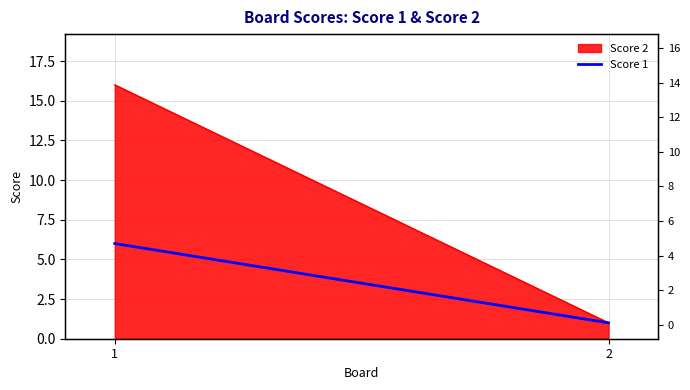

Where is the data nearest to the value 3?

2